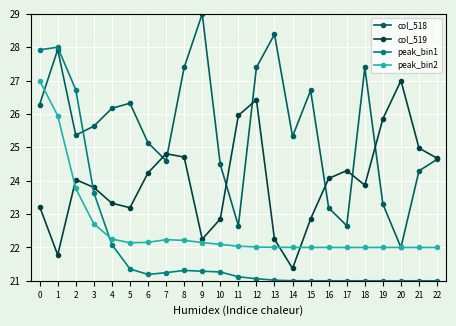

At which category does the chart reach its peak across all series?

9